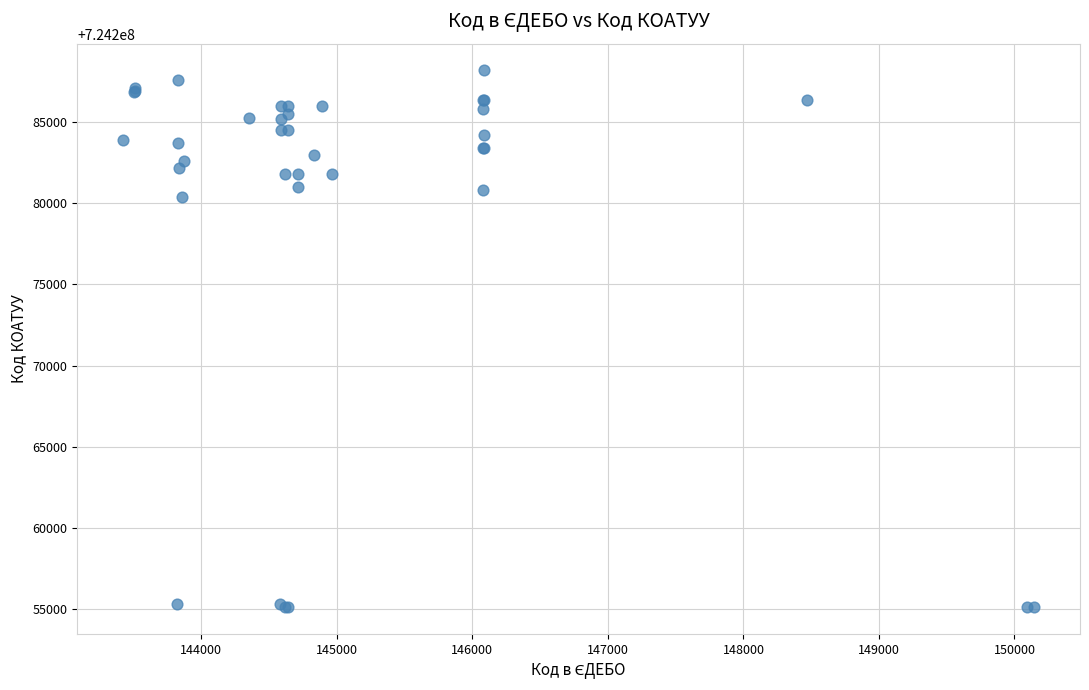

What Y value in the scatter plot is closest to 724271650?

724280401